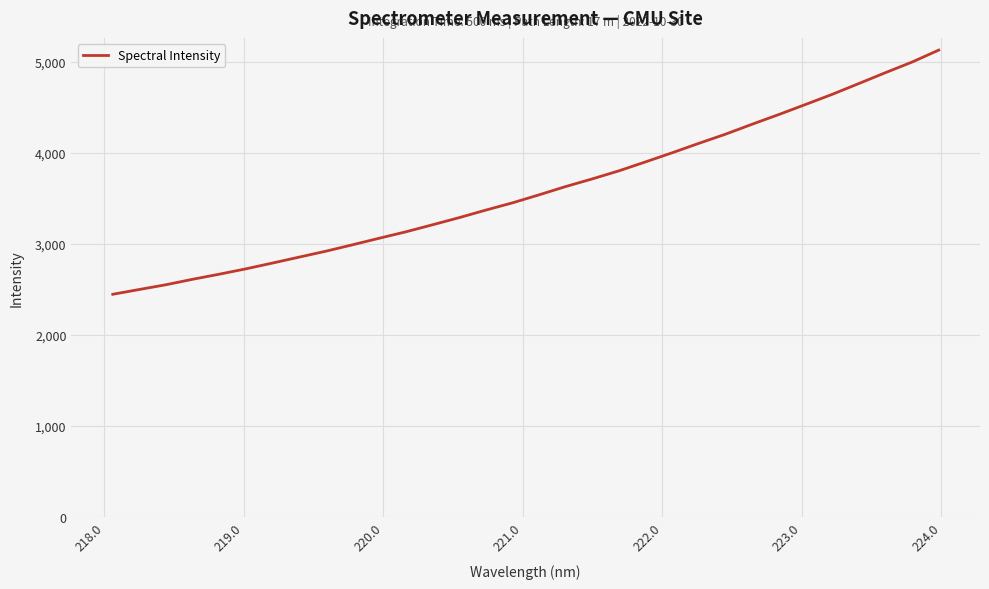

Reading left to right, list all the values displayed in this chart.

2444.2	2497.1	2549.3	2609.3	2665.2	2724.1	2787.8	2853.0	2917.9	2988.3	3060.2	3130.6	3208.0	3286.3	3369.2	3448.9	3537.0	3628.0	3712.1	3800.7	3899.1	3999.2	4102.6	4203.0	4312.4	4418.6	4528.6	4639.6	4758.3	4877.7	4994.0	5125.2